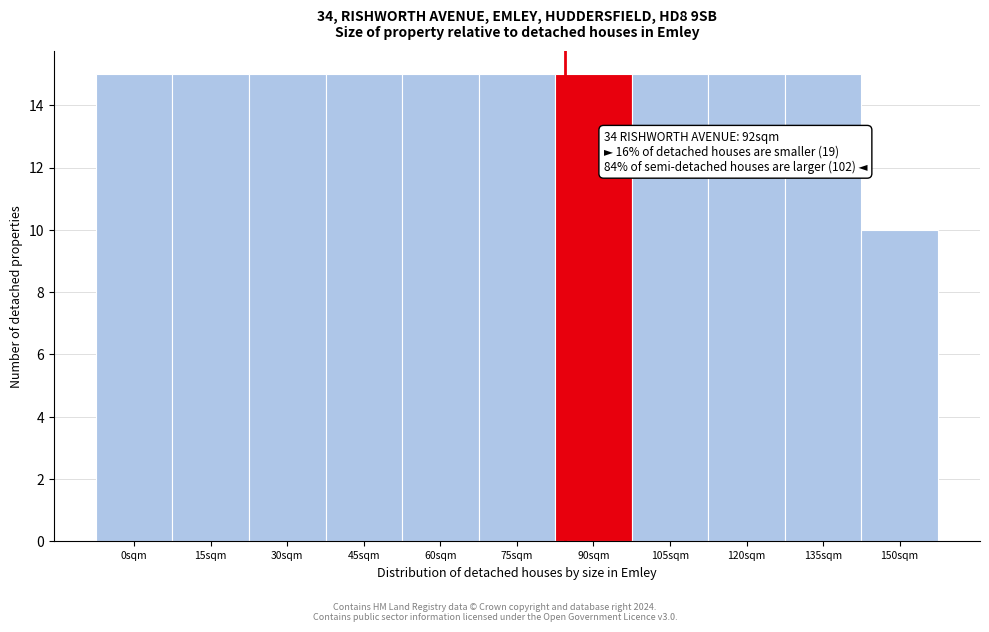

Reading left to right, list all the values displayed in this chart.

15	15	15	15	15	15	15	15	15	15	10